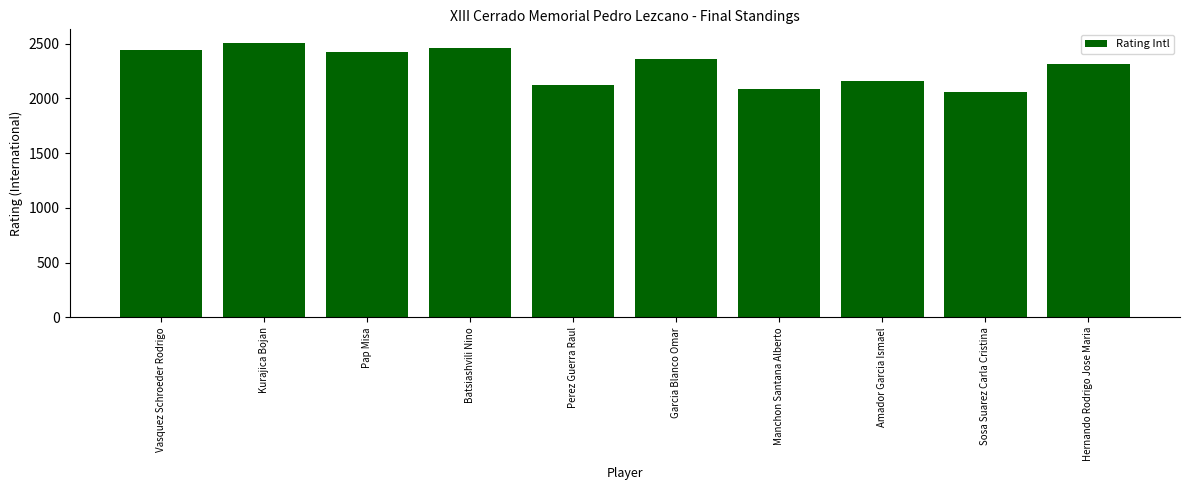

What is the value of the 6th bar from the left?

2359